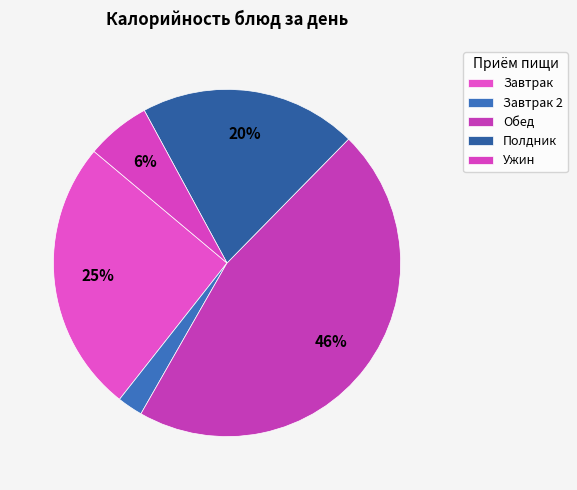

Count the number of slices in the pie.

5